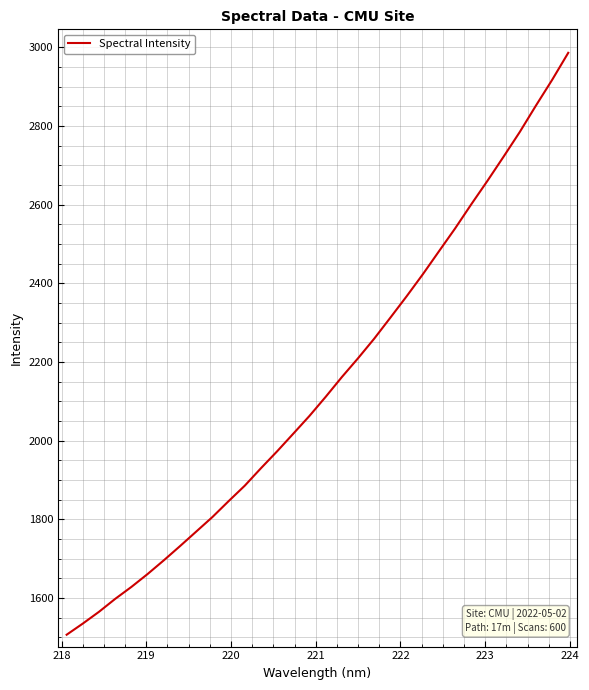

What is the smallest value displayed?

1506.7